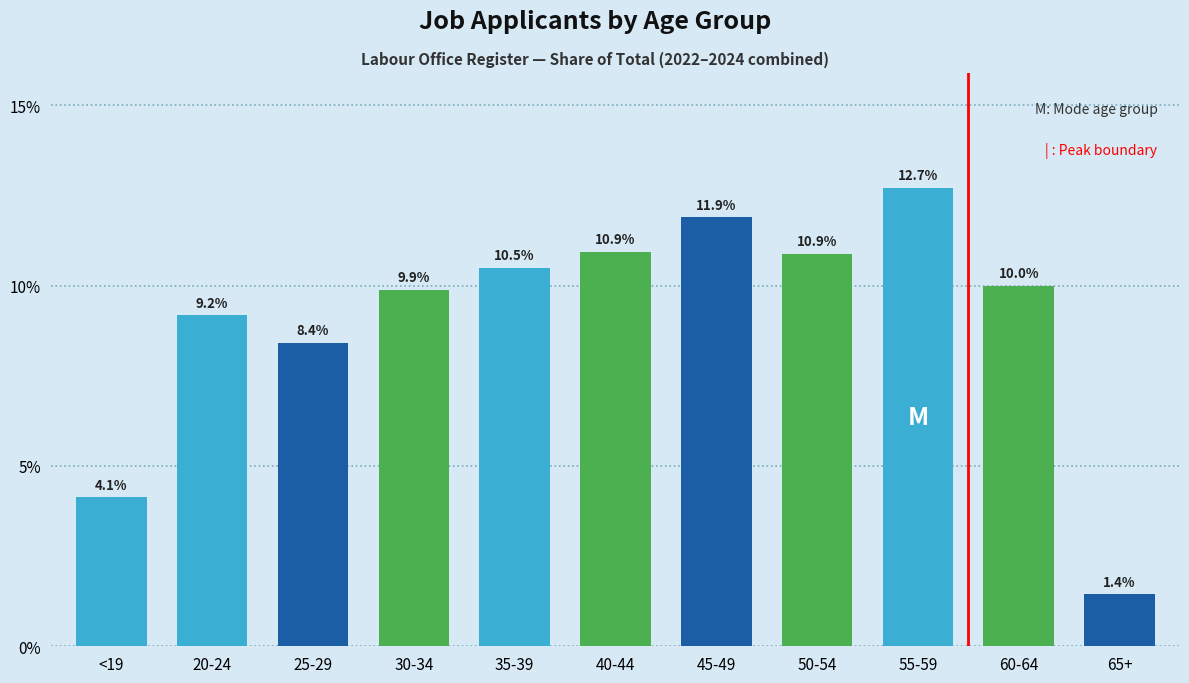

Reading right to left, extract all data points from this chart.

65+=1.4	60-64=10.0	55-59=12.7	50-54=10.9	45-49=11.9	40-44=10.9	35-39=10.5	30-34=9.9	25-29=8.4	20-24=9.2	<19=4.1